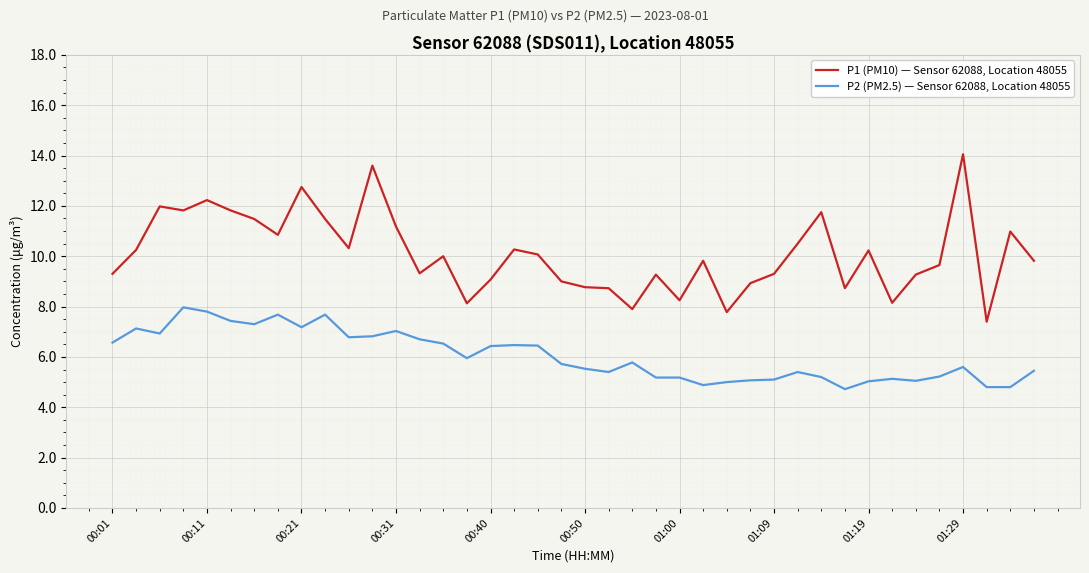

What are all the series names shown in the legend?

P1 (PM10) — Sensor 62088, Location 48055, P2 (PM2.5) — Sensor 62088, Location 48055